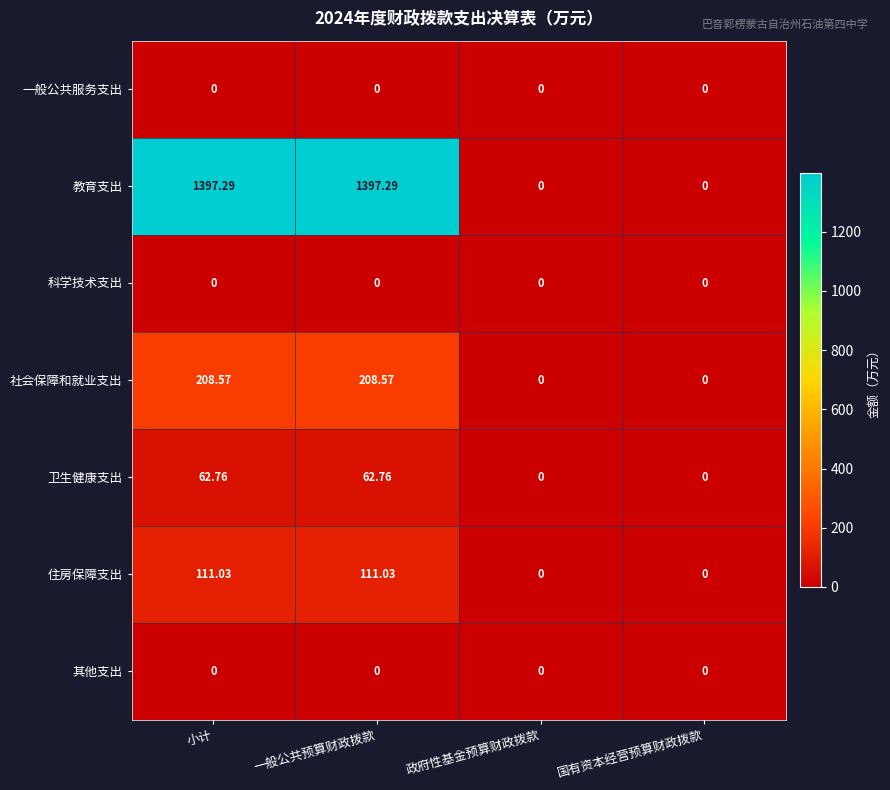

At which label does 社会保障和就业支出 first exceed 208?

小计